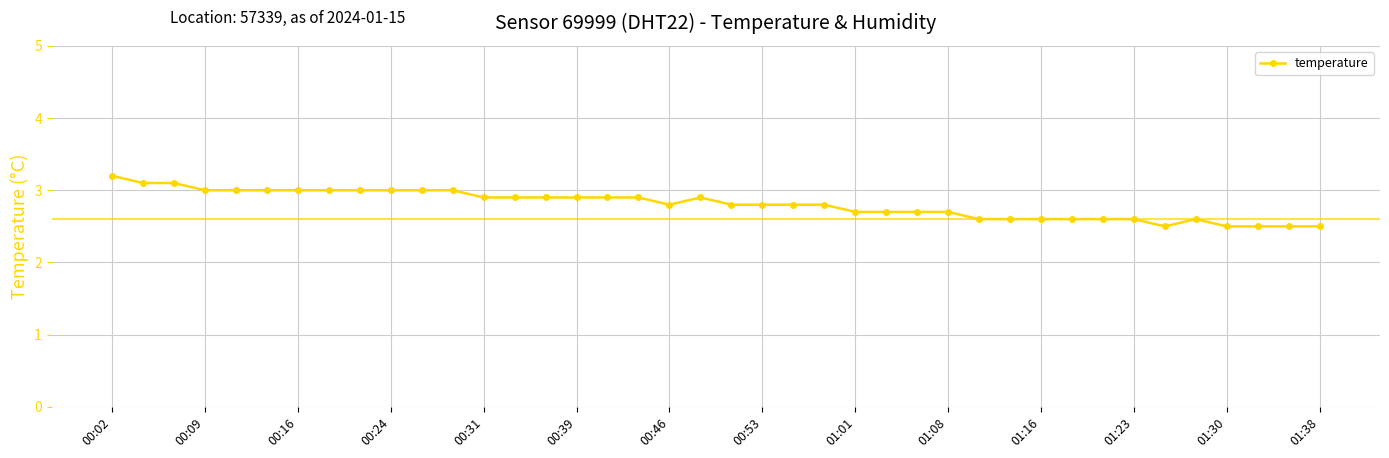

What is the sum of all values?

112.2